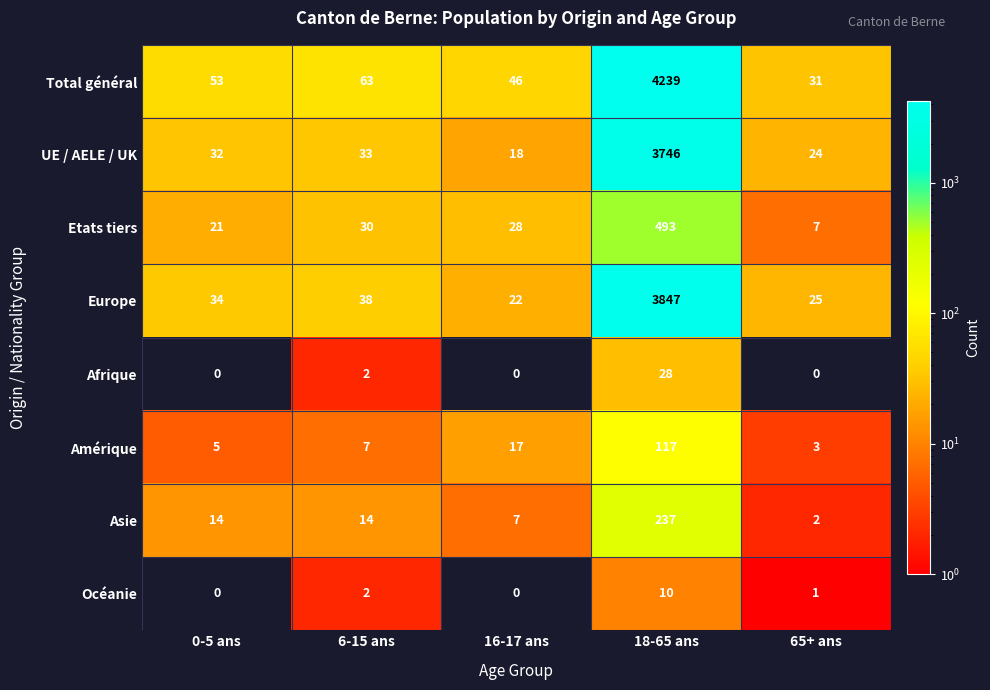

Which series changed the most between 0-5 ans and 16-17 ans?

UE / AELE / UK